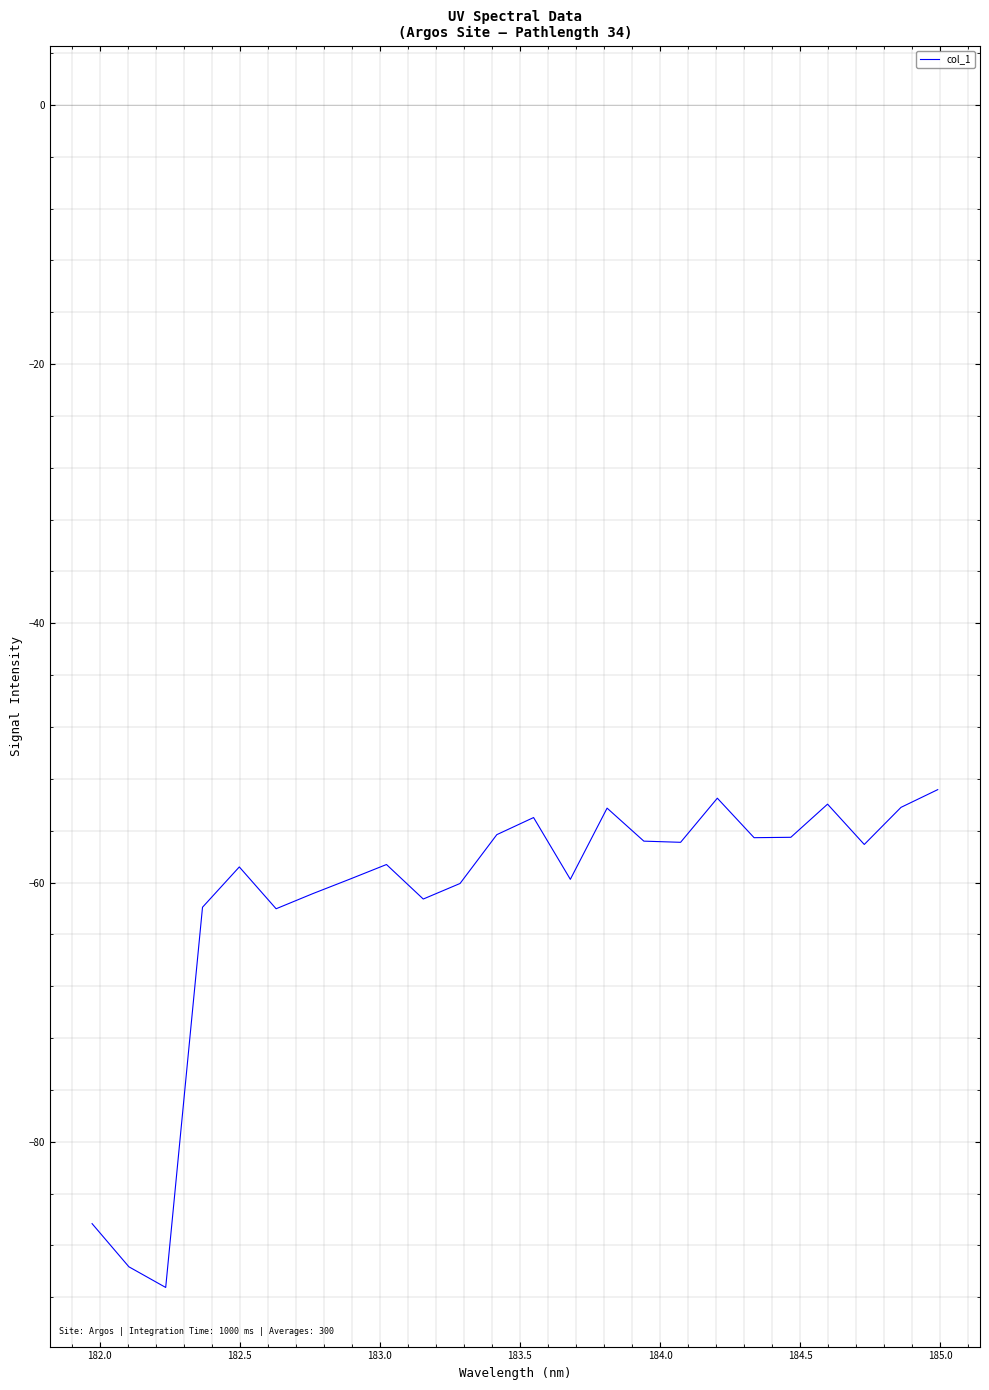

What is the maximum value shown in the chart?

-52.8